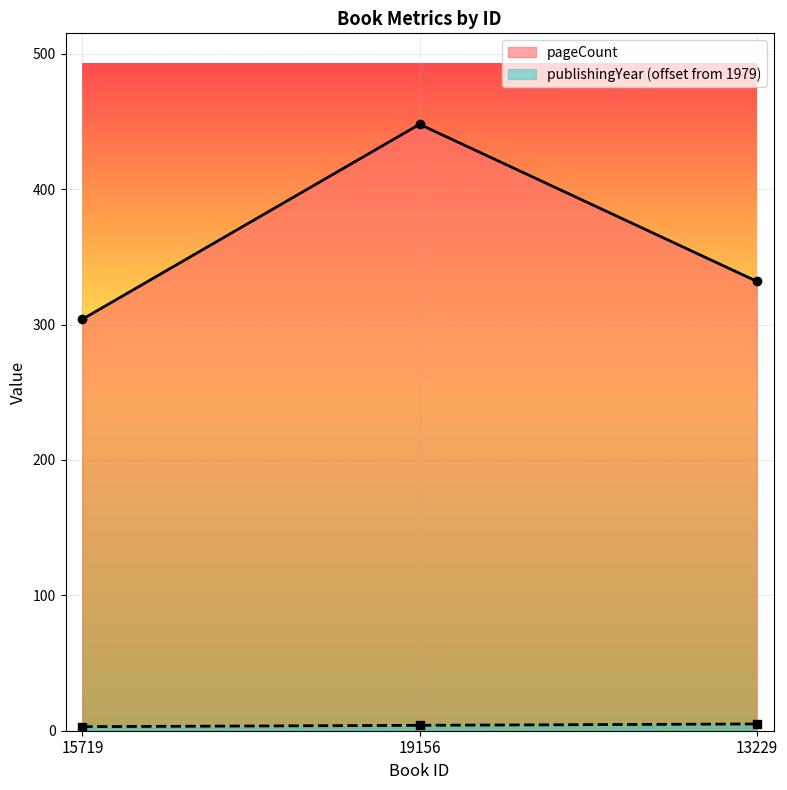

Reading right to left, list all the values displayed in this chart.

pageCount: 13229=332	19156=448	15719=304
publishingYear: 13229=5	19156=4	15719=3